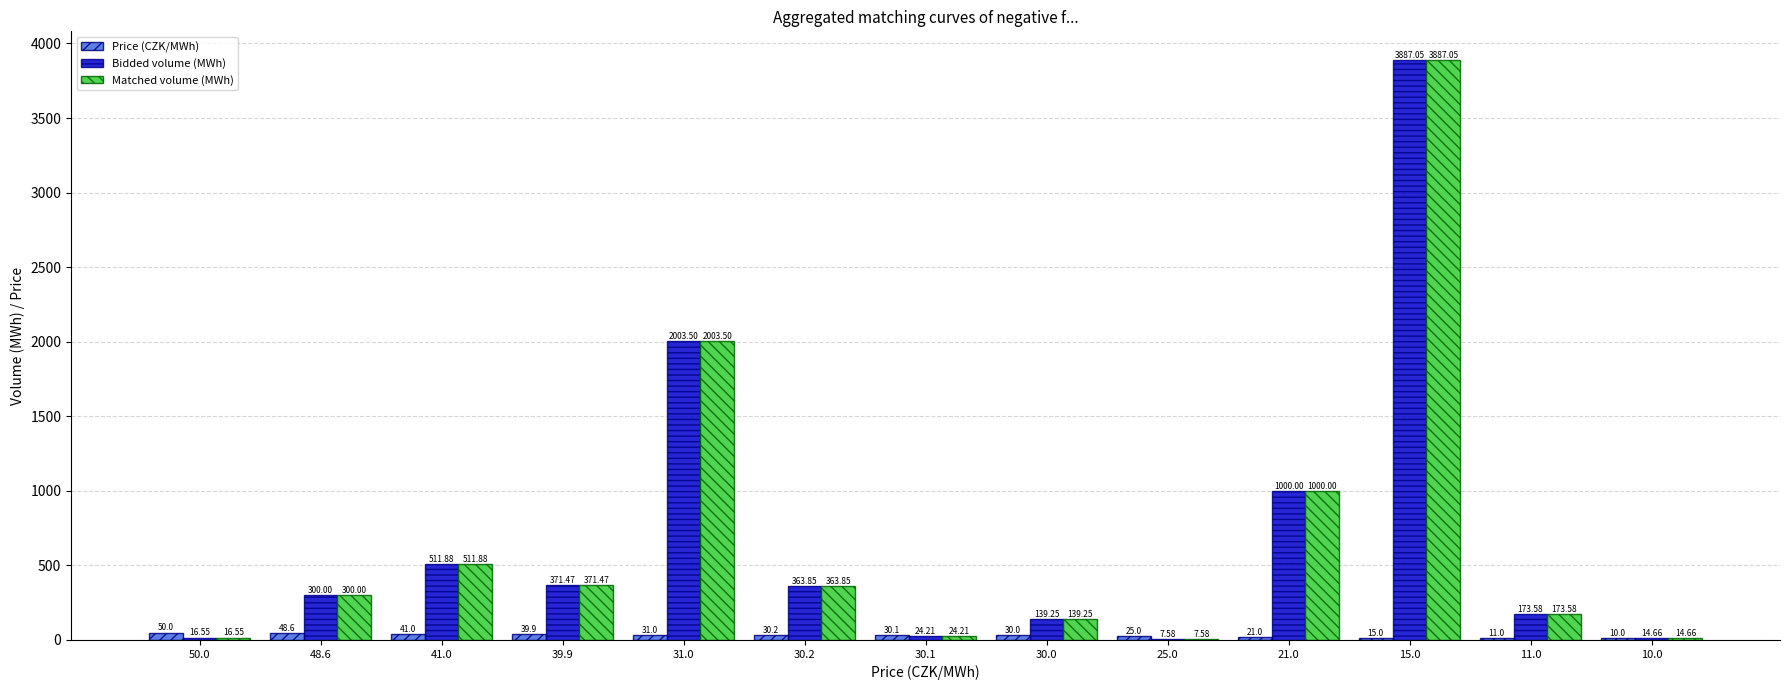

Between 50.0 and 25.0, which series saw the biggest shift?

Price (CZK/MWh)